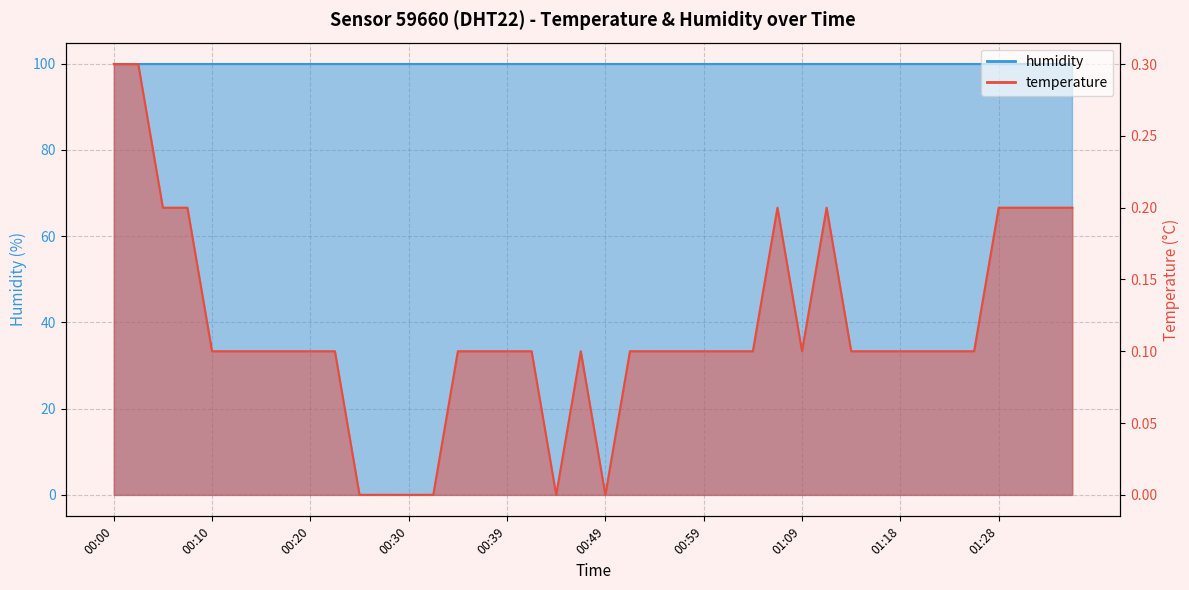

Reading right to left, extract all data points from this chart.

01:35=0.2	01:33=0.2	01:31=0.2	01:28=0.2	01:26=0.1	01:23=0.1	01:21=0.1	01:18=0.1	01:16=0.1	01:14=0.1	01:11=0.2	01:09=0.1	01:06=0.2	01:04=0.1	01:01=0.1	00:59=0.1	00:56=0.1	00:54=0.1	00:52=0.1	00:49=0.0	00:47=0.1	00:44=0.0	00:42=0.1	00:39=0.1	00:37=0.1	00:35=0.1	00:32=0.0	00:30=0.0	00:27=0.0	00:25=0.0	00:22=0.1	00:20=0.1	00:17=0.1	00:15=0.1	00:13=0.1	00:10=0.1	00:08=0.2	00:05=0.2	00:03=0.3	00:00=0.3